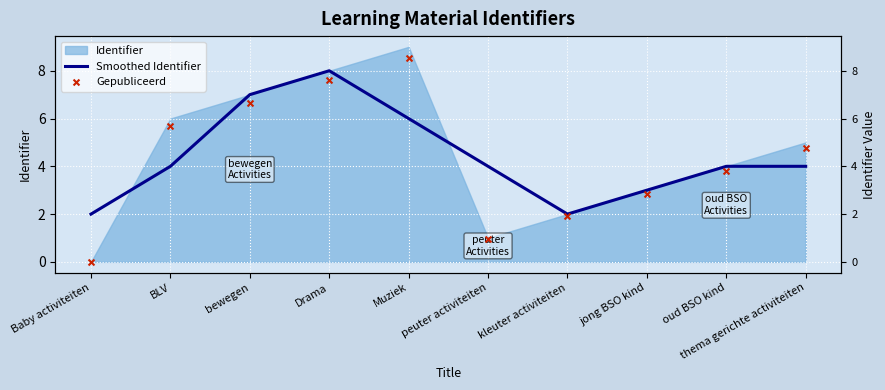

Which series reaches the minimum Y coordinate?

Gepubliceerd